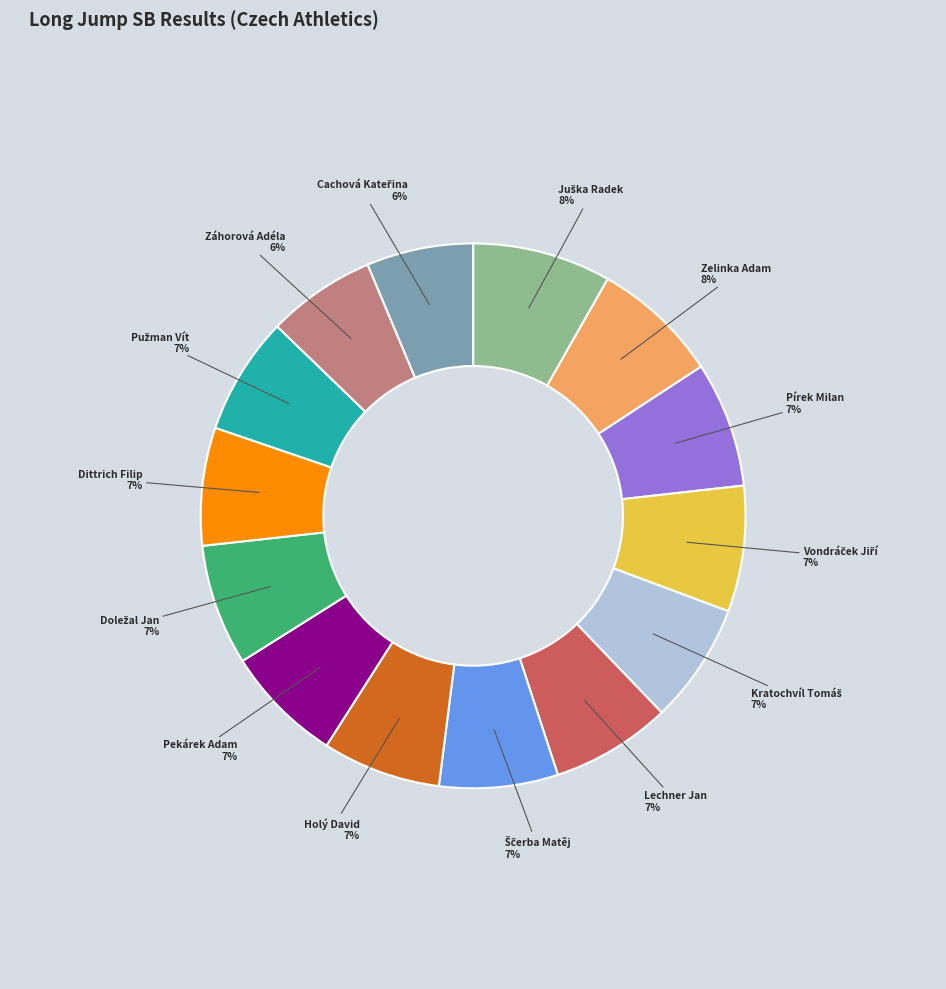

Does Zelinka Adam represent more than half of the total?

No